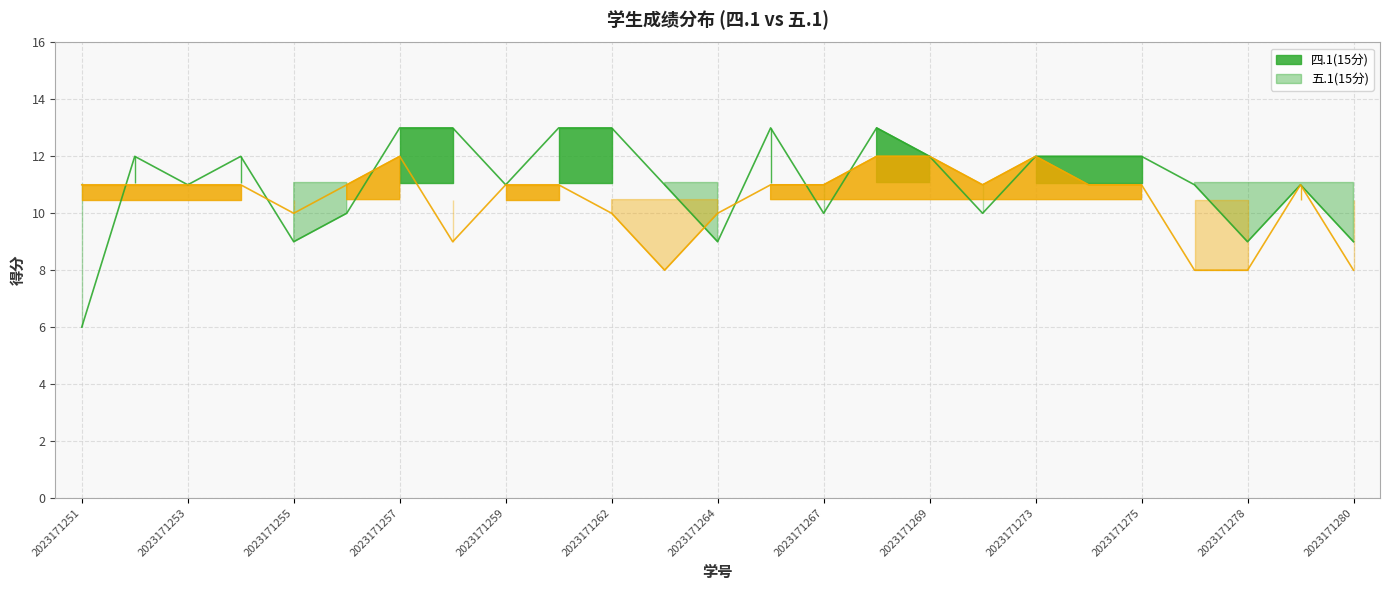

Which series ends up on top after the final intersection of 四.1(15分) and 五.1(15分)?

四.1(15分)